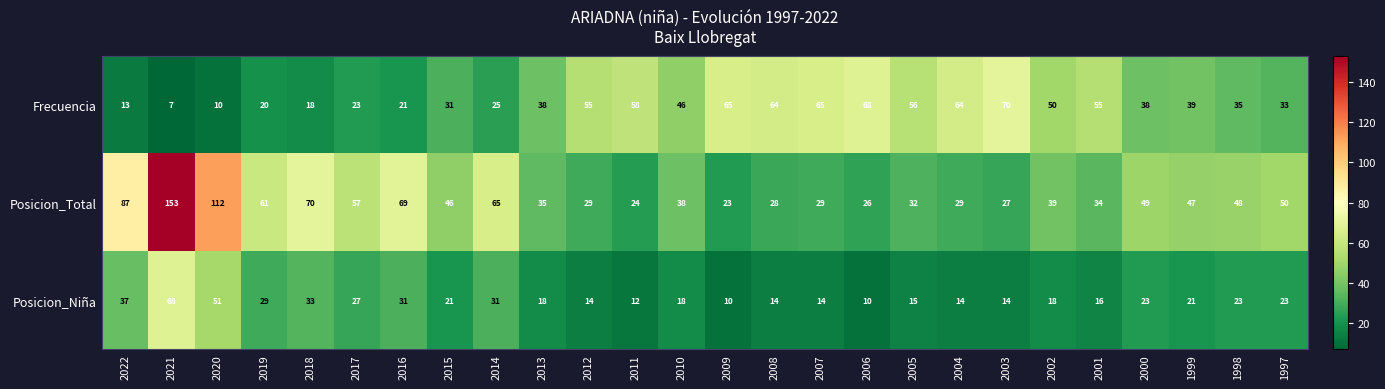

What is the smallest value displayed?

7